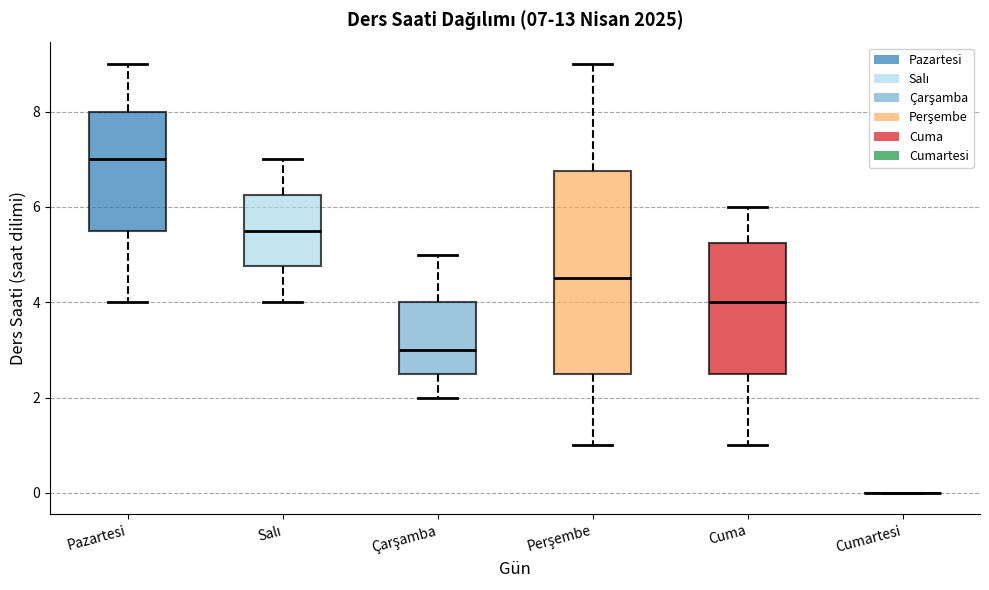

Which box is the tallest, from its lower edge to its upper edge?

Perşembe